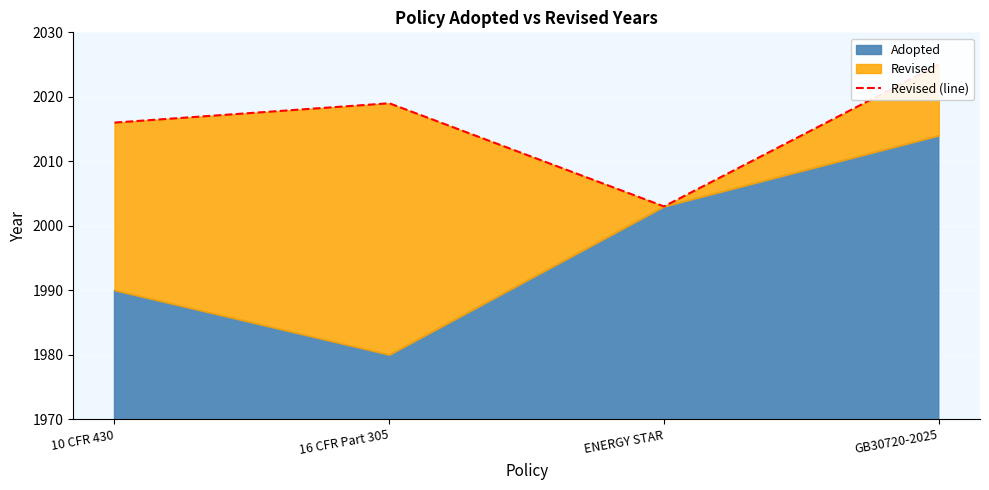

What is the label of the 1st point from the left?

10 CFR 430